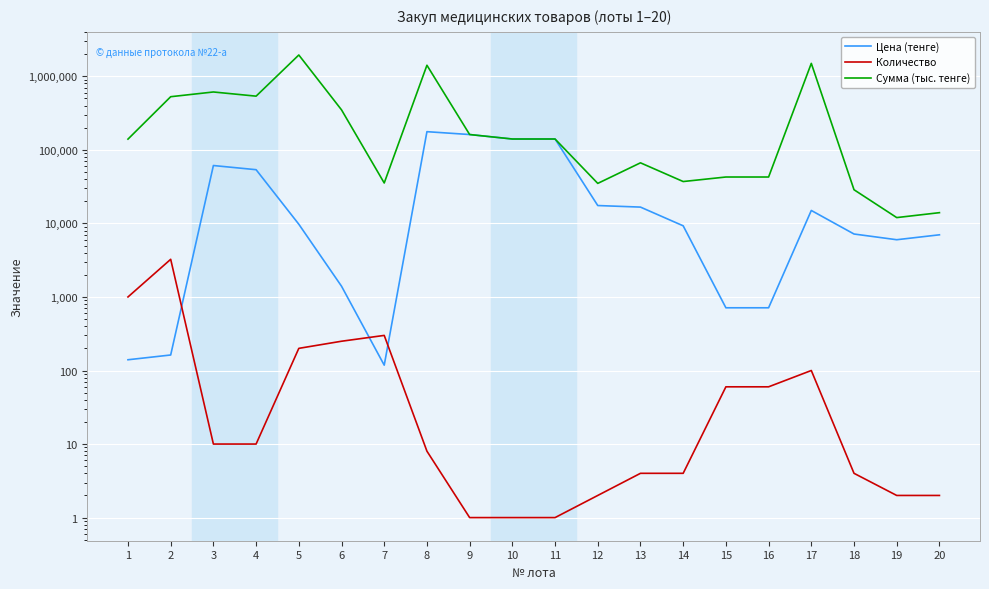

What is the value of the Сумма (тыс. тенге) point at the 13th from the left?

66660.0